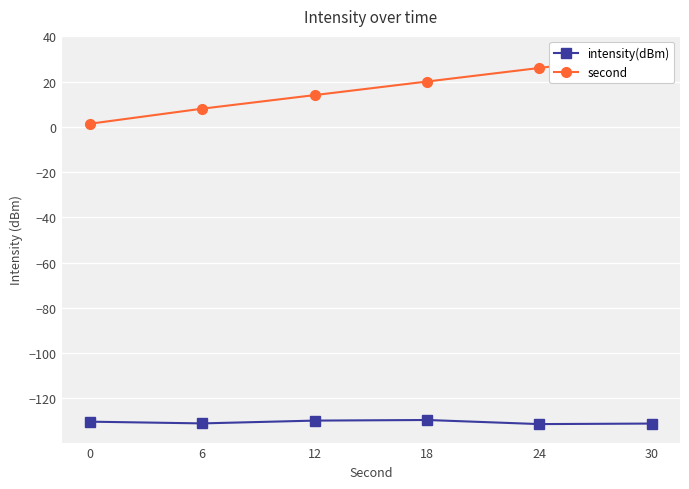

True or false: intensity(dBm) and second cross at least once.

False